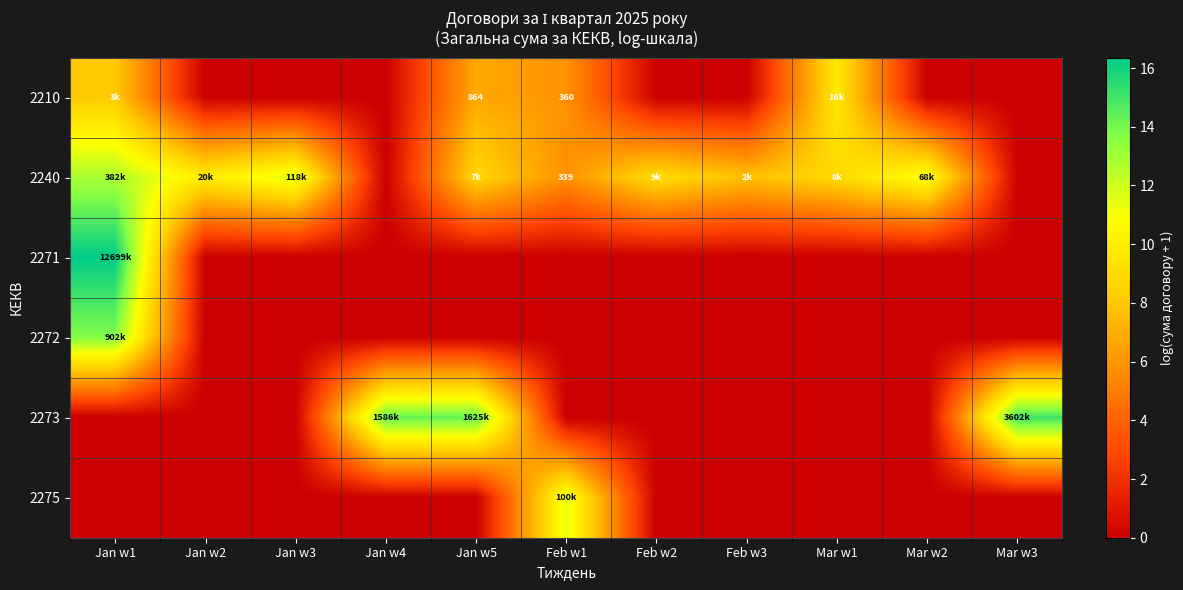

Between Mar w2 and Jan w4, which is larger?

Mar w2